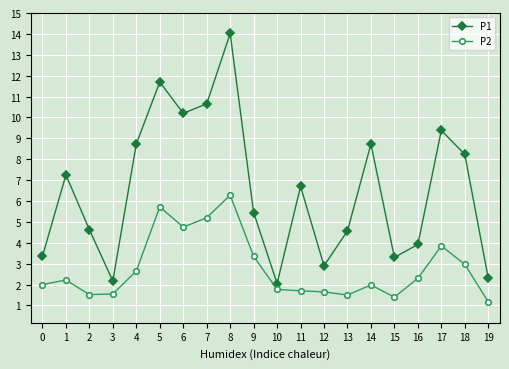

Where is P2 nearest to the value 3?

18